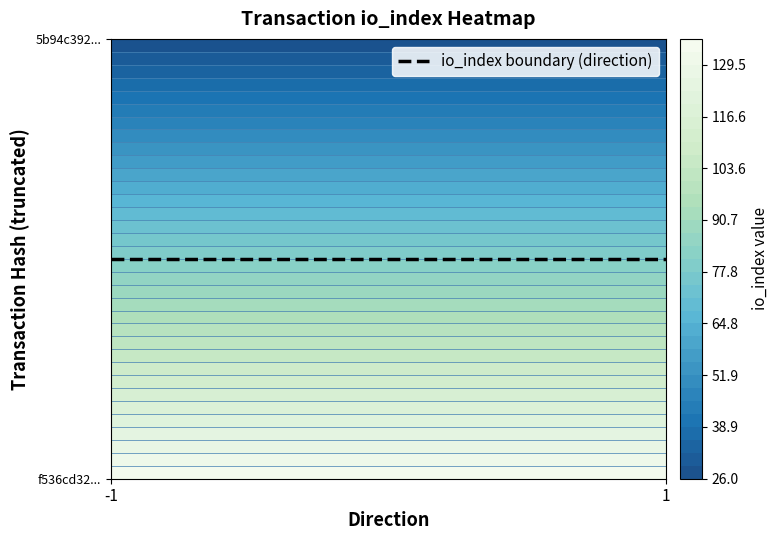

What is the sum of the f536cd32604818a688dc25977fa6a27562e4e70 values at io_index and direction?

135